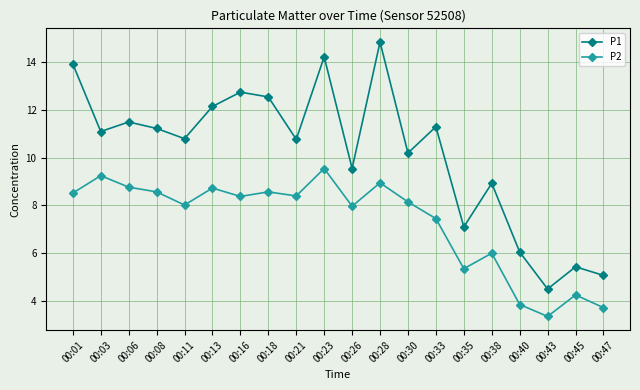

In P1, how many points are higher than both neighbors (excluding endpoints)?

7